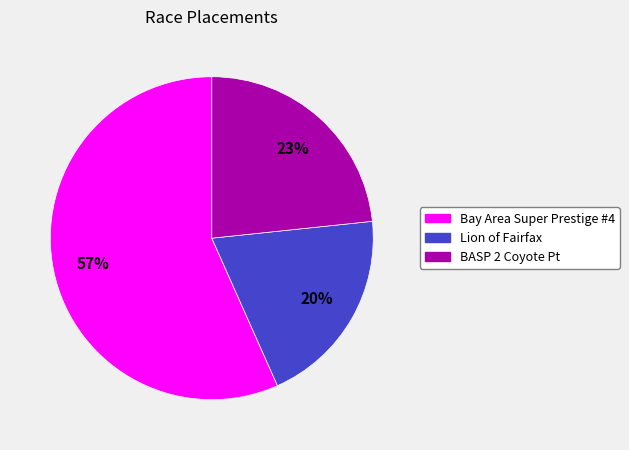

What is the majority slice?

Bay Area Super Prestige #4